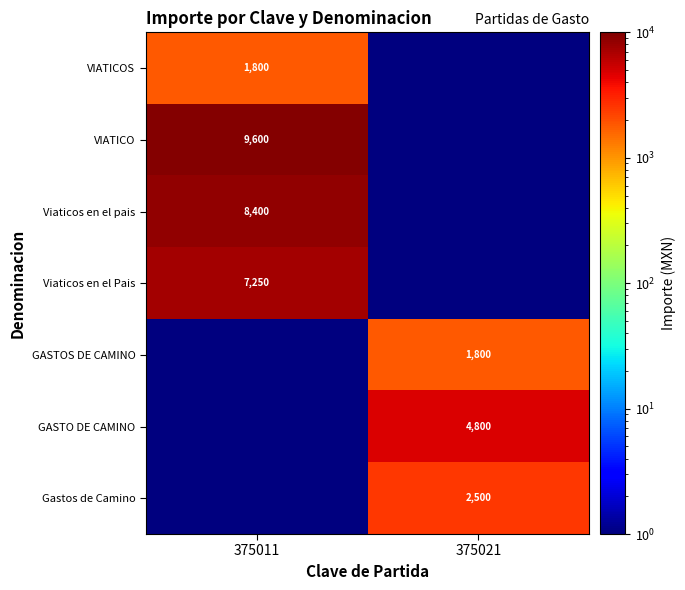

True or false: Viaticos en el pais has a value of 8400 at 375011.

True